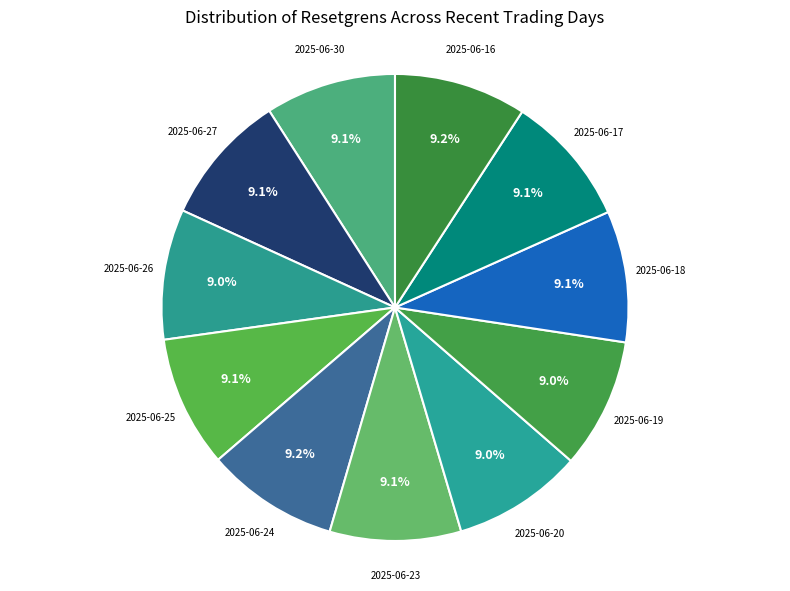

What is the smallest slice in the pie chart?

2025-06-20